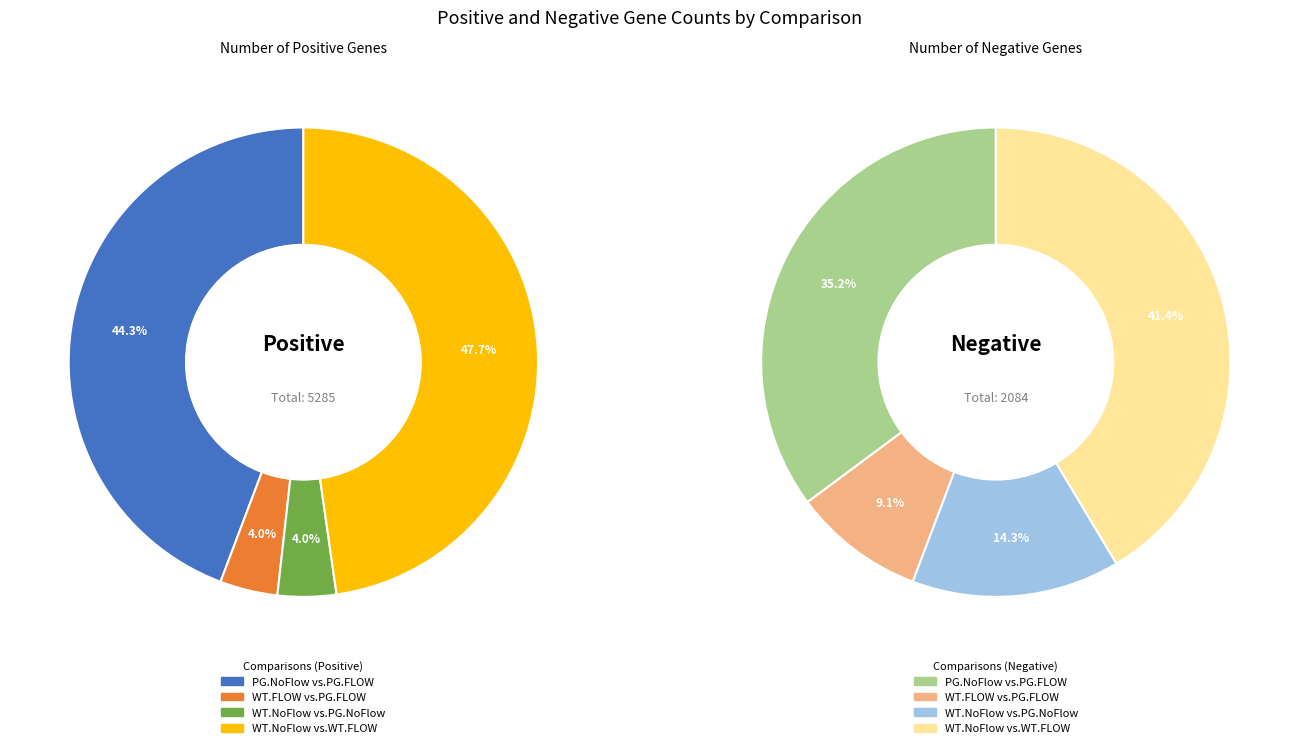

Does WT.FLOW.vs.PG.FLOW account for over 50% of the chart?

No